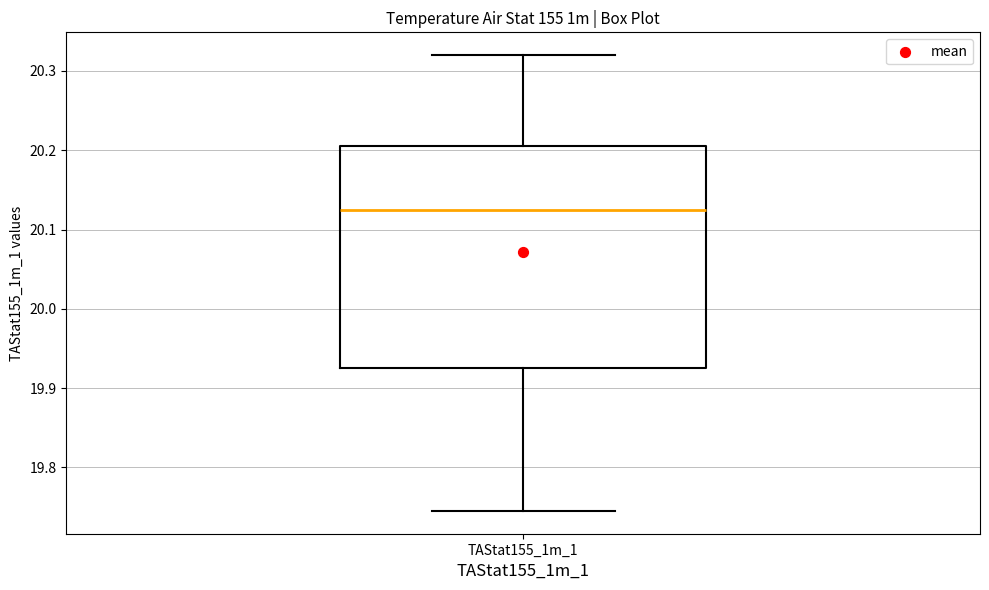

Transcribe this box plot: give where the median line is, the range the box spans, and where the two whiskers end, as read against the y-axis. The values are not printed on the chart, so give them approximately, as read against the axis.

median 20.12, box 19.93 to 20.20, whiskers 19.75 to 20.32